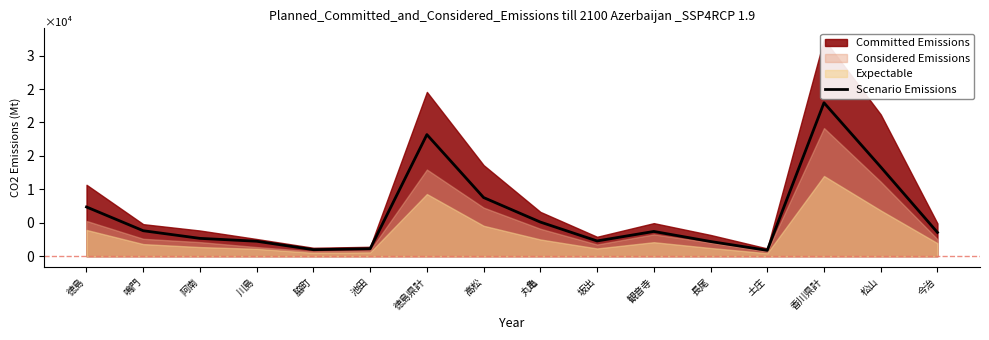

Rank the categories by value from lowest to highest.

土庄, 脇町, 池田, 長尾, 川島, 坂出, 阿南, 今治, 観音寺, 鳴門, 丸亀, 徳島, 高松, 松山, 徳島県計, 香川県計